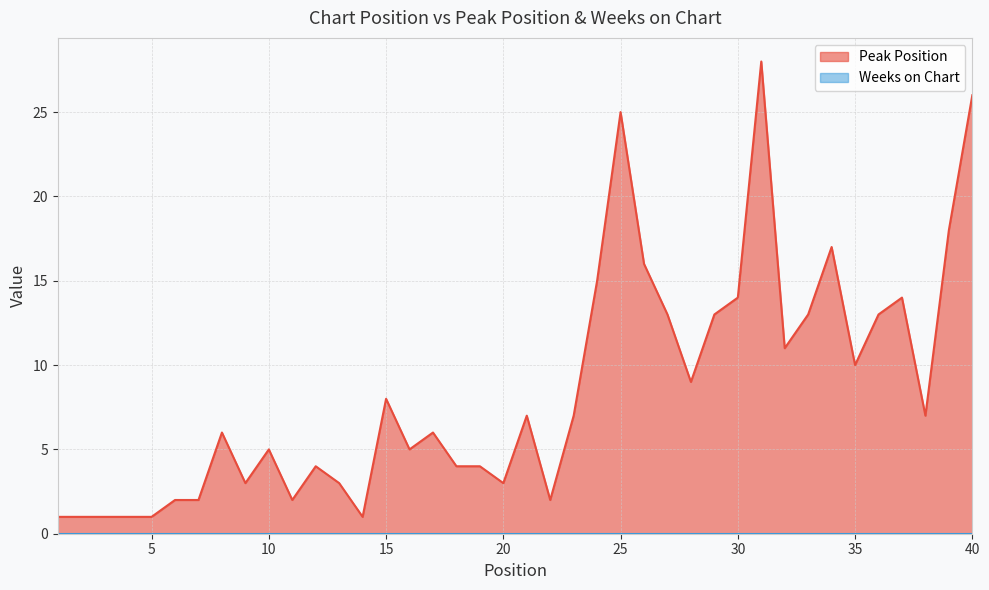

List the labels in order of value, largest first.

31, 40, 25, 39, 34, 26, 24, 30, 37, 27, 29, 33, 36, 32, 35, 28, 15, 21, 23, 38, 8, 17, 10, 16, 12, 18, 19, 9, 13, 20, 6, 7, 11, 22, 1, 2, 3, 4, 5, 14